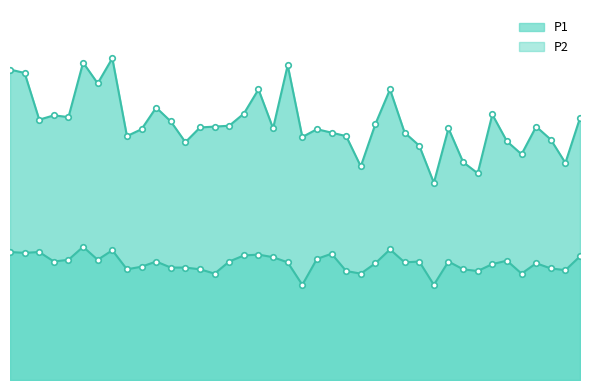

Reading left to right, extract all data points from this chart.

P1: 00:53=35.9	00:56=35.5	00:59=30.1	01:03=30.6	01:06=30.4	01:09=36.7	01:12=34.3	01:15=37.2	01:21=28.2	01:24=29.0	01:27=31.5	01:30=29.9	01:33=27.5	01:36=29.2	01:39=29.3	01:42=29.4	01:48=30.8	01:51=33.6	01:54=29.1	01:57=36.4	02:00=28.1	02:03=29.0	02:06=28.6	02:09=28.2	02:12=24.7	02:15=29.6	02:18=33.6	02:21=28.6	02:24=27.1	02:27=22.8	02:30=29.1	02:33=25.2	02:36=23.9	02:39=30.7	02:42=27.6	02:45=26.1	02:48=29.3	02:52=27.8	02:55=25.1	02:58=30.3
P2: 00:53=14.8	00:56=14.7	00:59=14.8	01:03=13.7	01:06=13.9	01:09=15.4	01:12=13.9	01:15=15.0	01:21=12.8	01:24=13.1	01:27=13.7	01:30=13.0	01:33=13.0	01:36=12.8	01:39=12.3	01:42=13.7	01:48=14.4	01:51=14.5	01:54=14.2	01:57=13.6	02:00=11.0	02:03=14.0	02:06=14.6	02:09=12.6	02:12=12.3	02:15=13.5	02:18=15.1	02:21=13.6	02:24=13.7	02:27=11.0	02:30=13.7	02:33=12.8	02:36=12.6	02:39=13.4	02:42=13.8	02:45=12.3	02:48=13.5	02:52=12.9	02:55=12.7	02:58=14.3